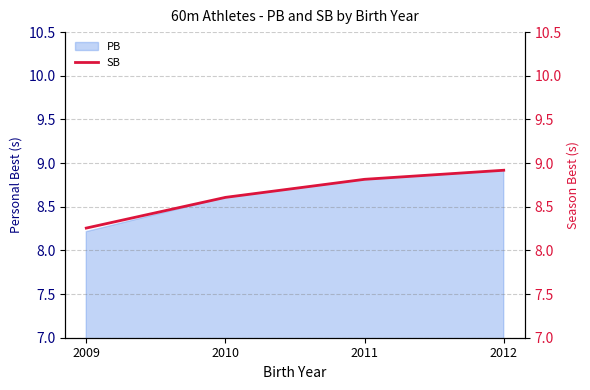

How many categories are shown in the chart?

4